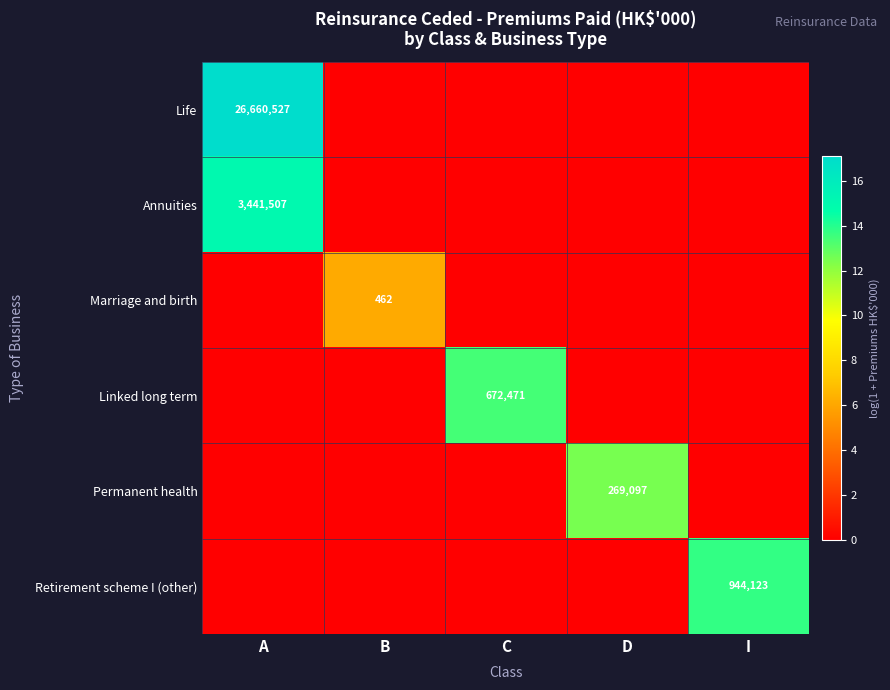

The Retirement scheme I (other) series shows 944123 at I. True or false?

True